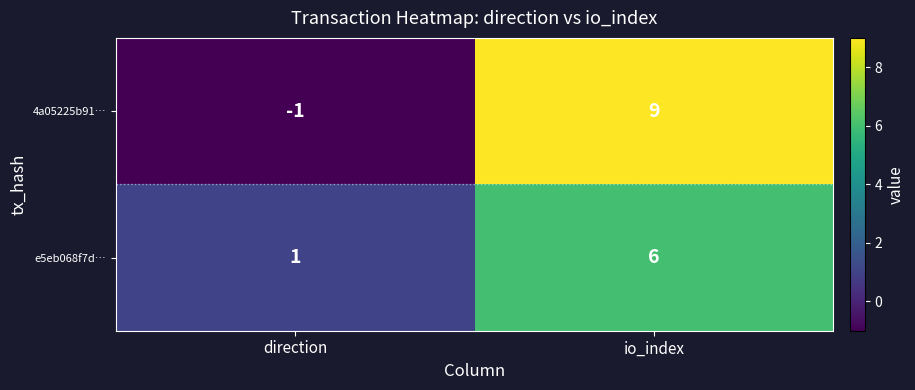

What is the sum of all e5eb068f7d… values?

7